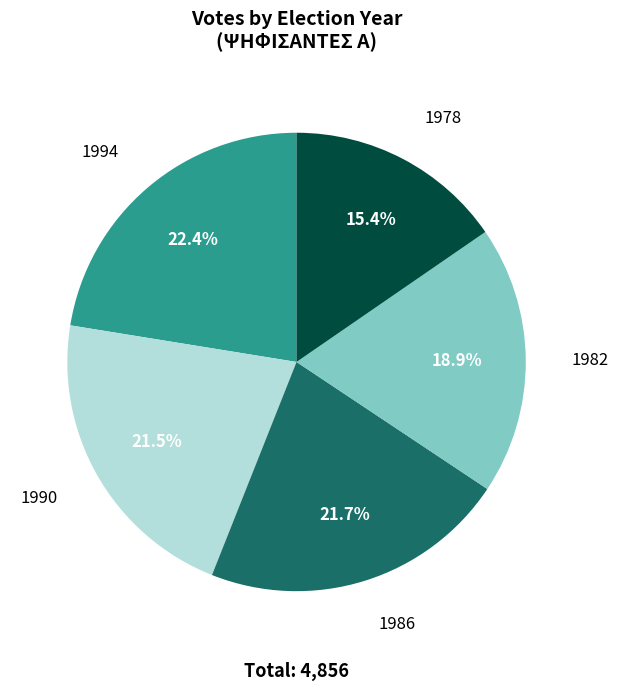

How many slices are in this pie chart?

5